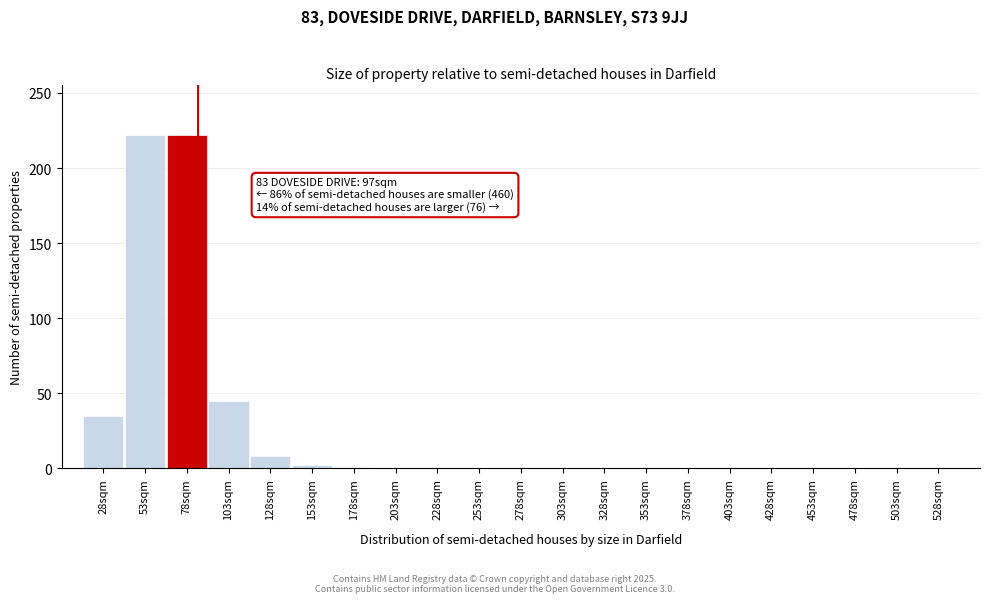

What is the sum of the values at 128sqm and 278sqm?

8